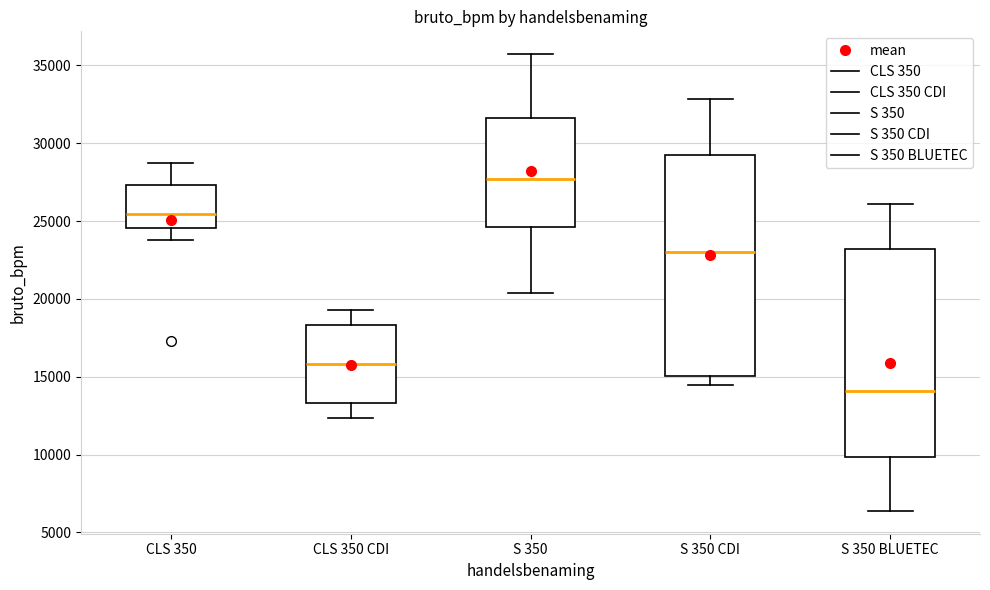

Which box has the highest median line?

S 350